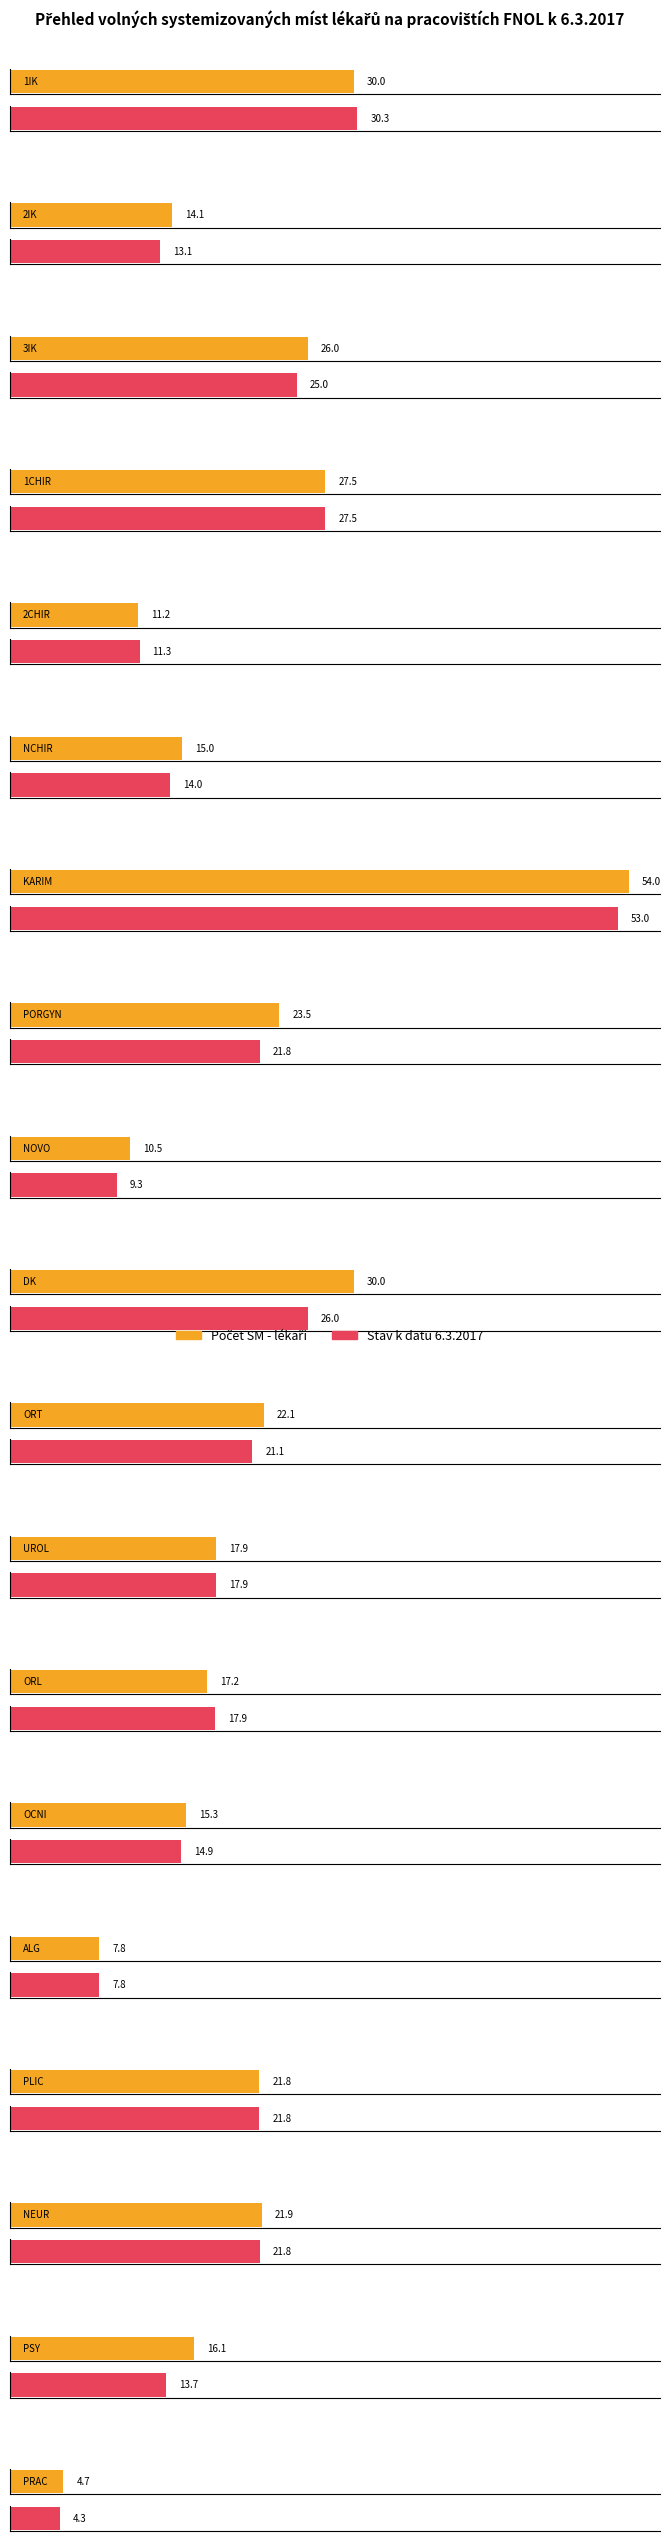

What is the difference between the highest and lowest values at NCHIR?

1.0